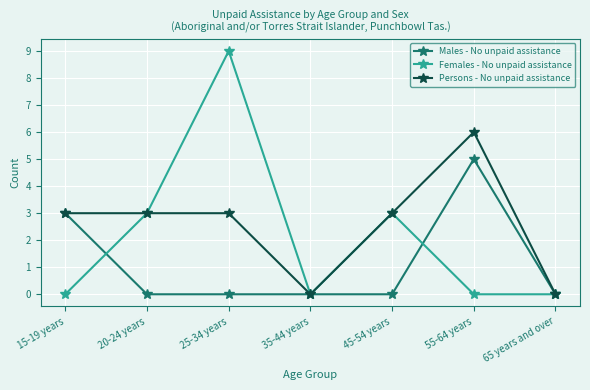

What is the label of the 4th point from the left?

35-44 years